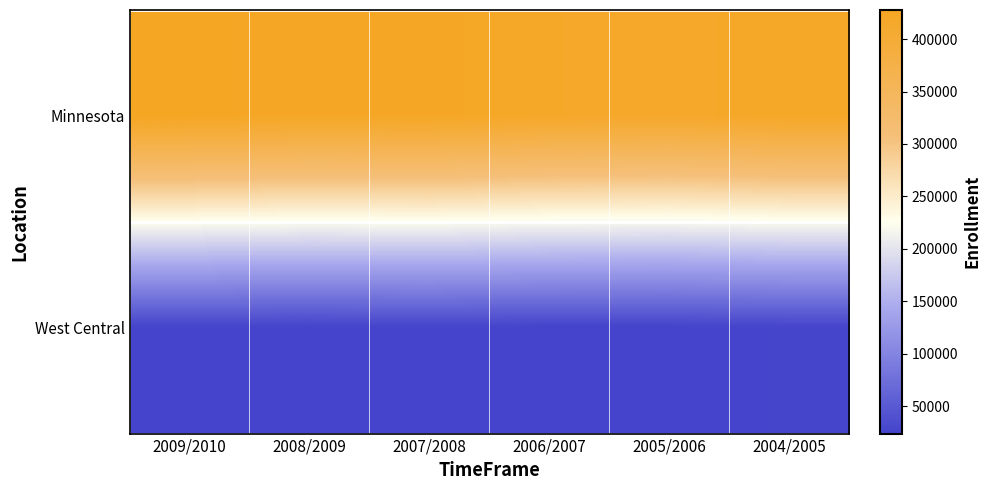

How many categories are shown in the chart?

6